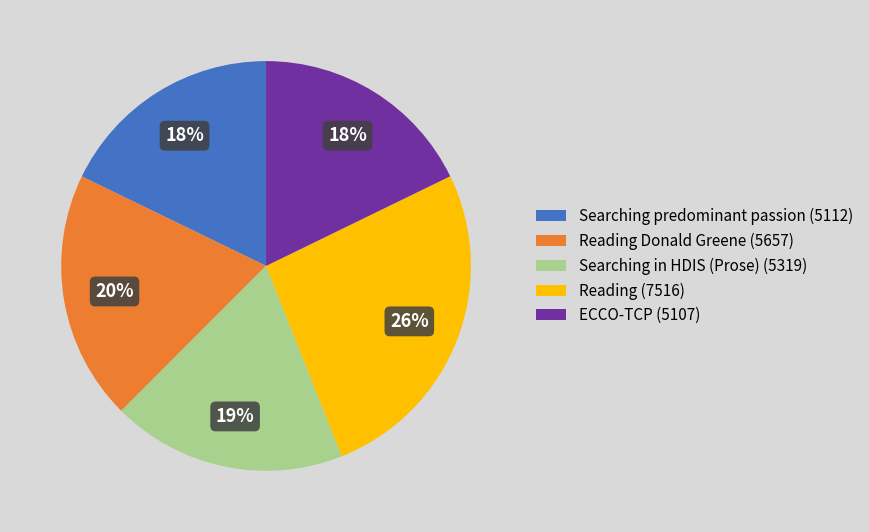

What is the ratio of the value at ECCO-TCP (5107) to the value at Searching predominant passion (5112)?

1.0